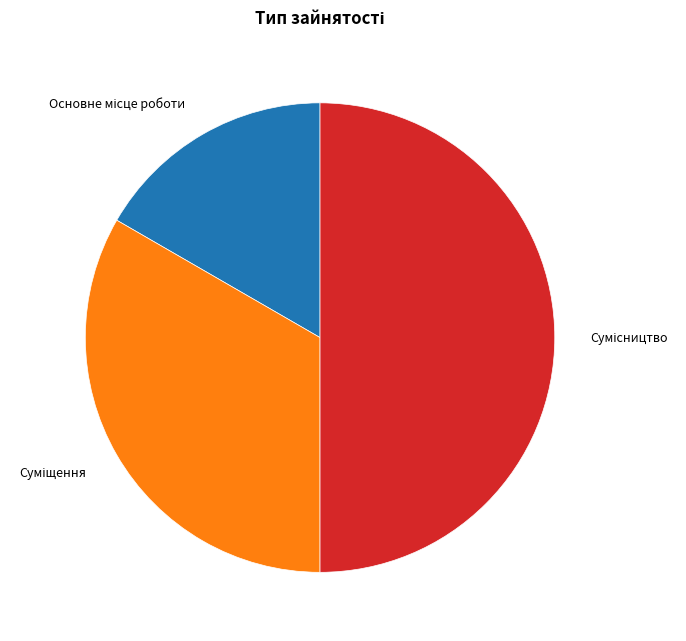

The Сумісництво slice represents 50% of the pie. True or false?

True